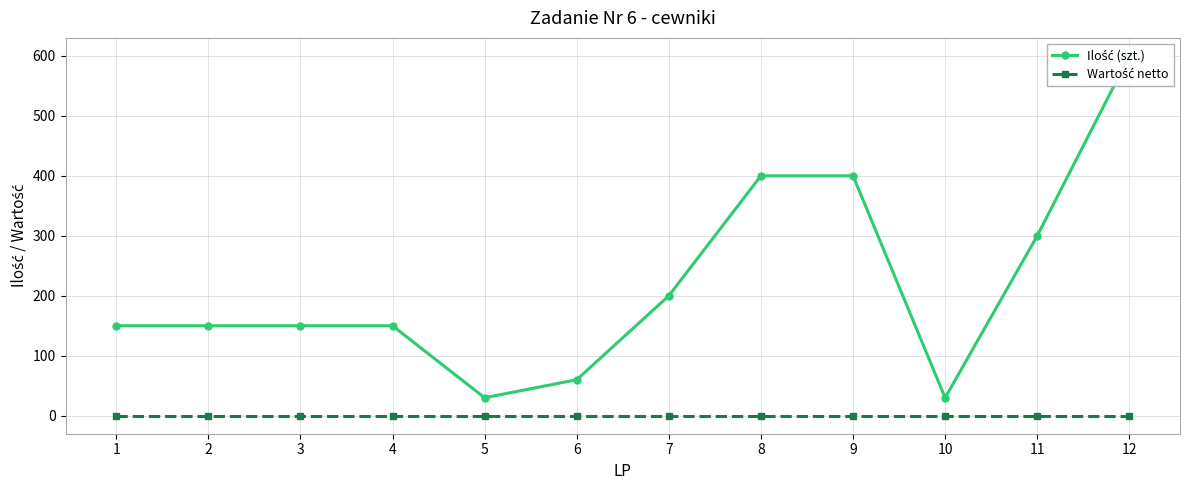

Does the chart display data point markers on the line(s)?

Yes